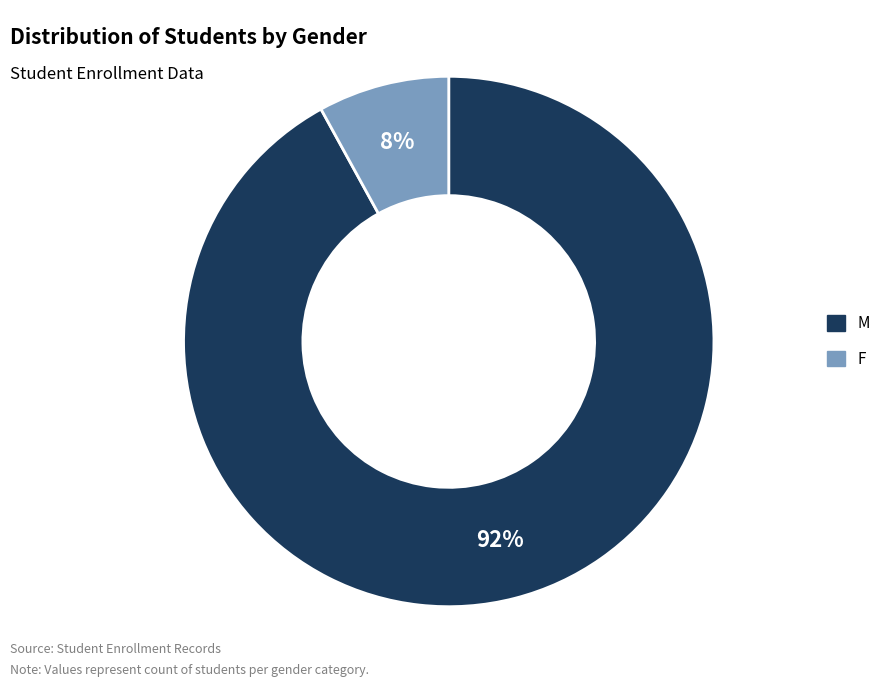

The M slice represents 92% of the pie. True or false?

True